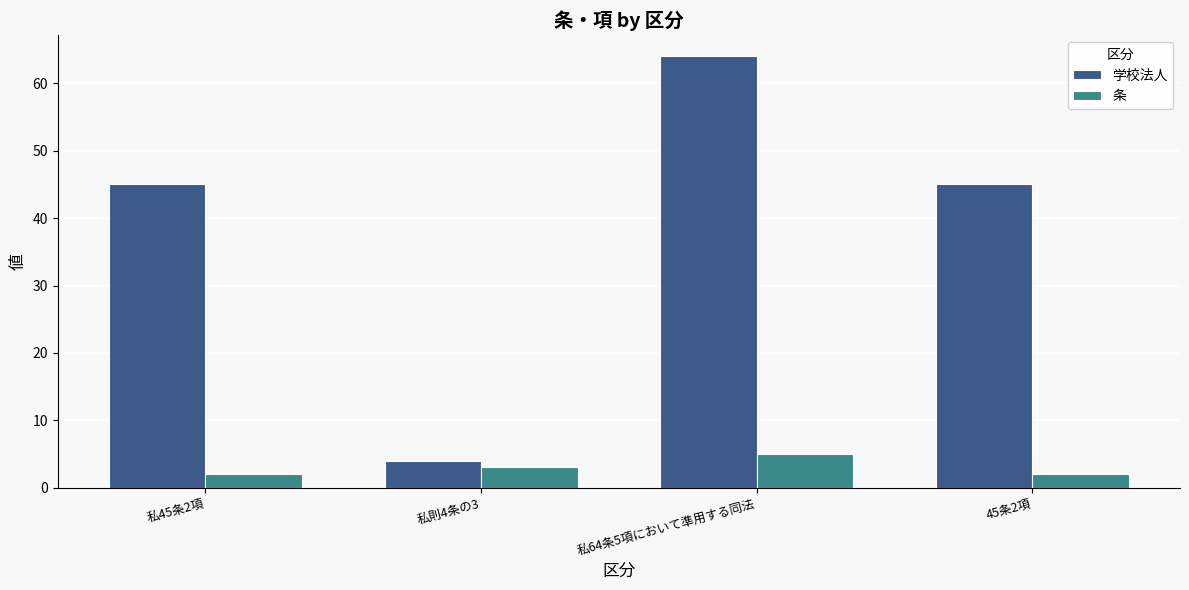

Which series has the largest range (max minus min)?

学校法人